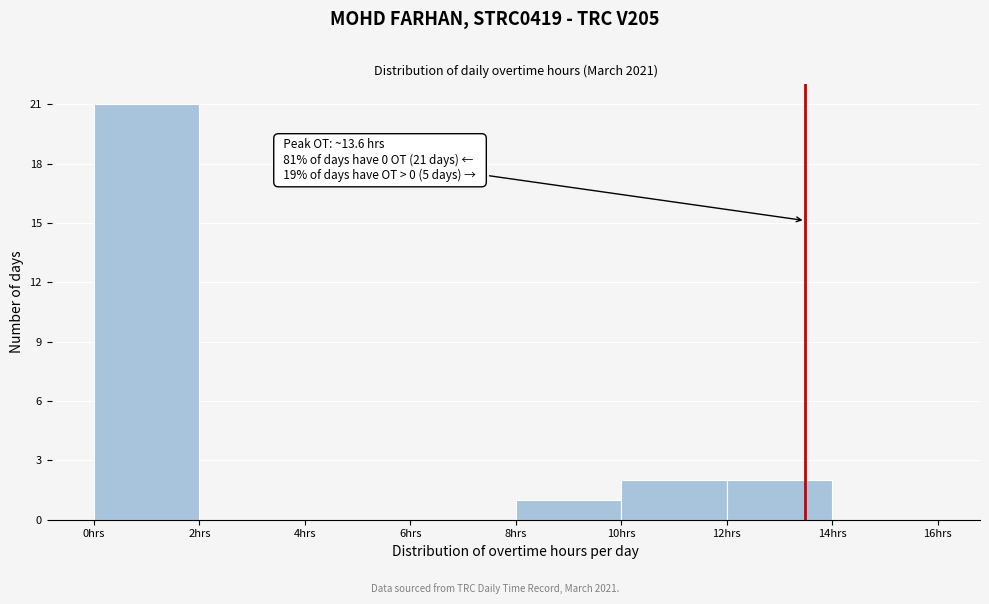

Over which range of the x-axis is the bar tallest?

0 to 2